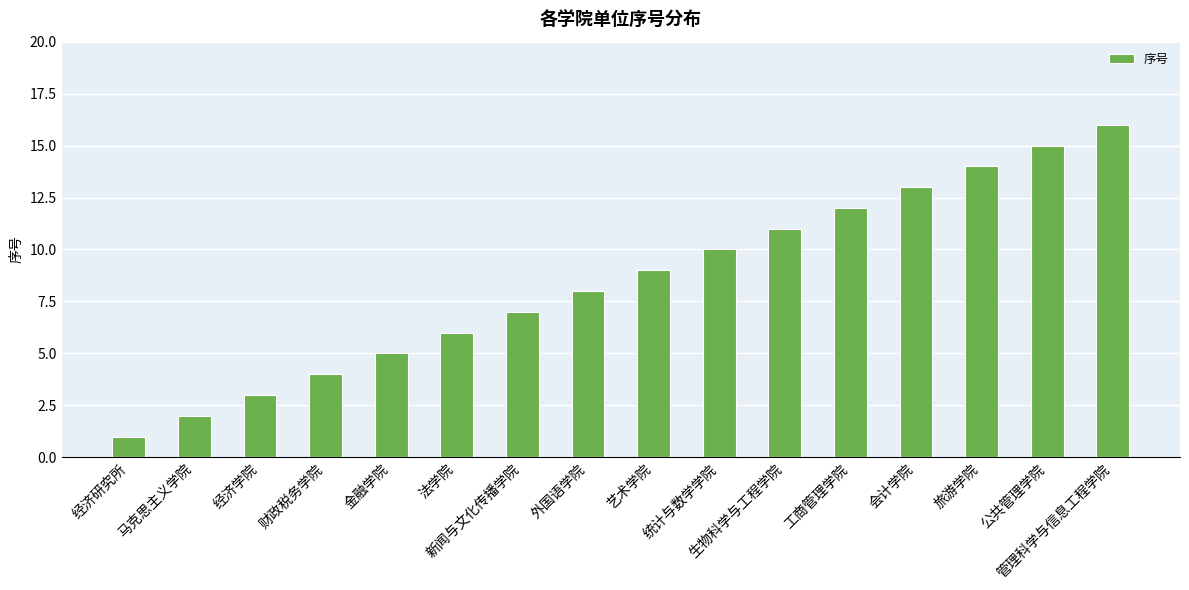

What is the difference between the second highest and second lowest values?

13